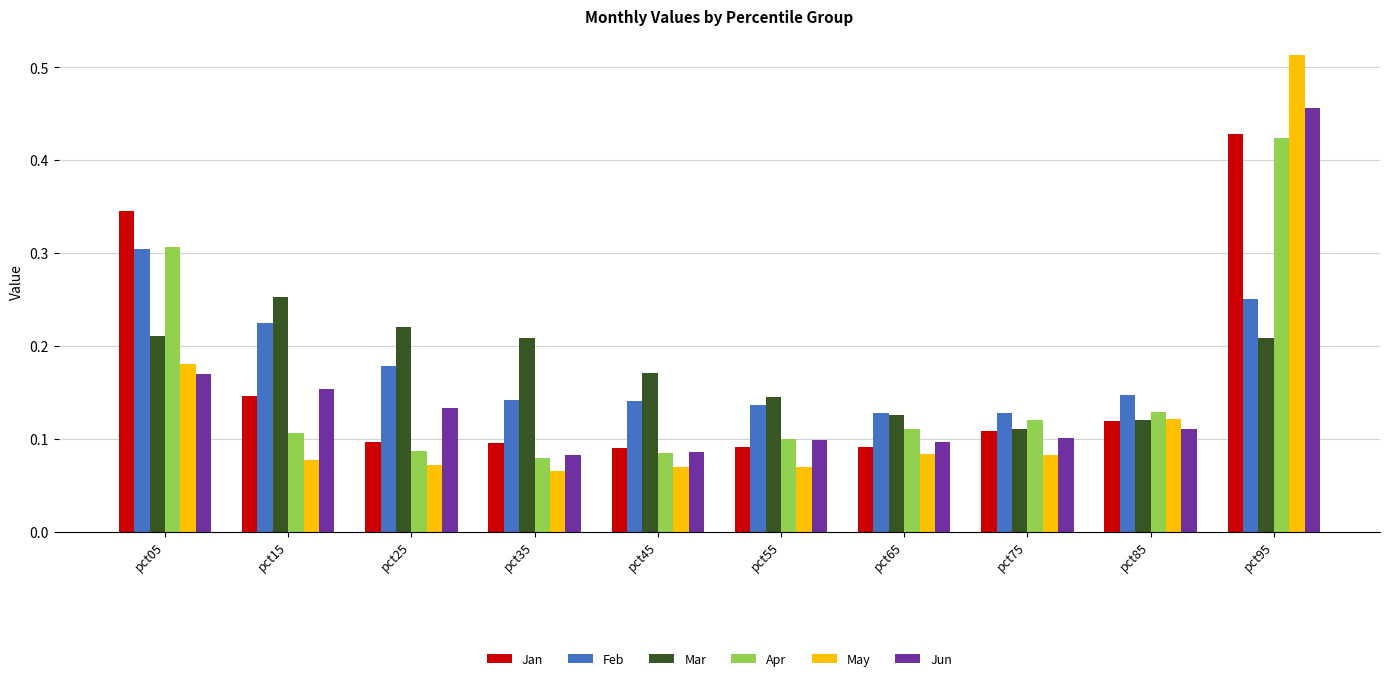

Is it true that Apr equals 0.2 at pct75?

False